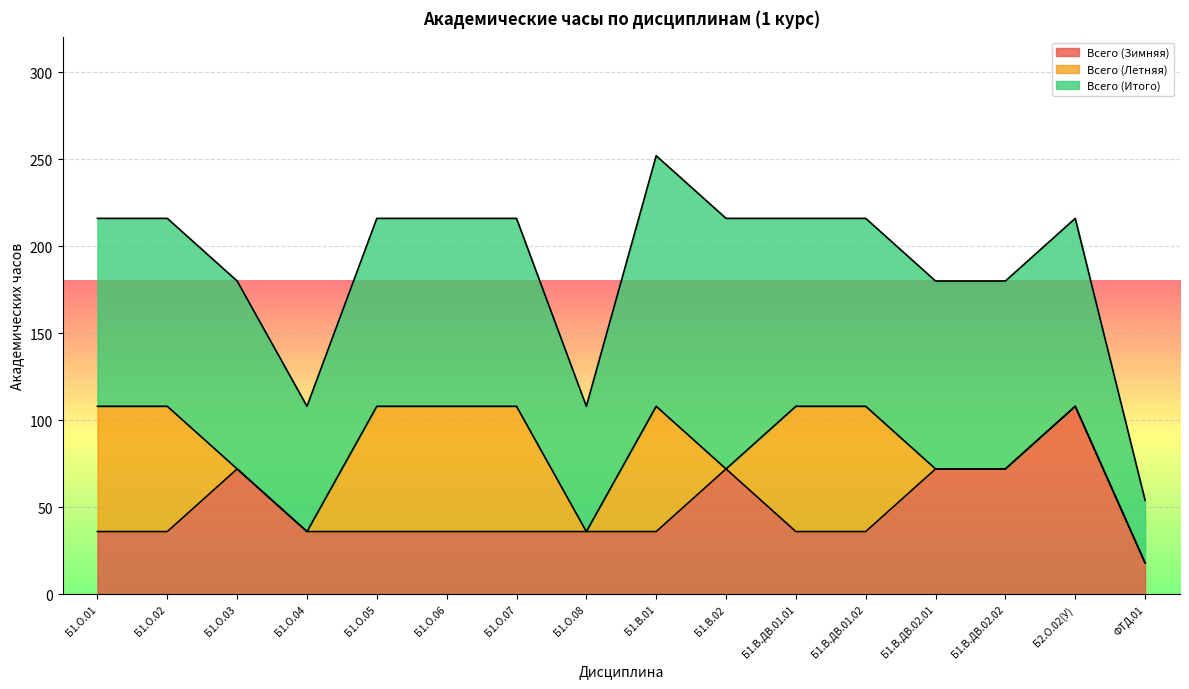

What position from the right is Б1.О.08?

9